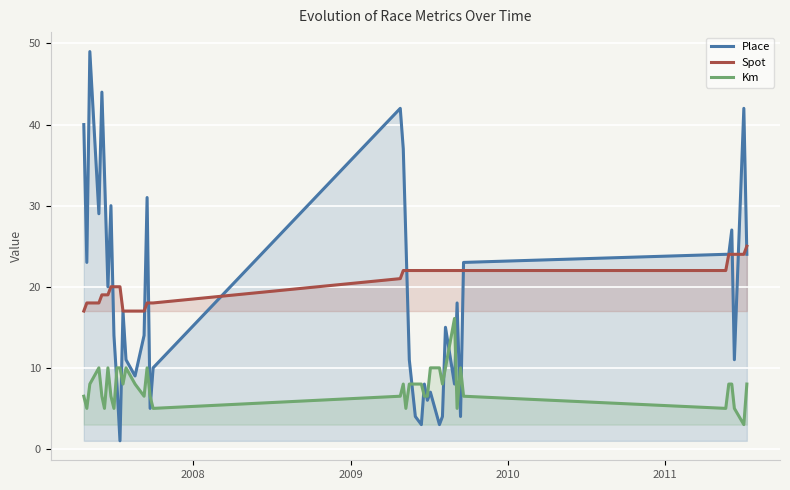

True or false: Spot and Km intersect in this chart.

False